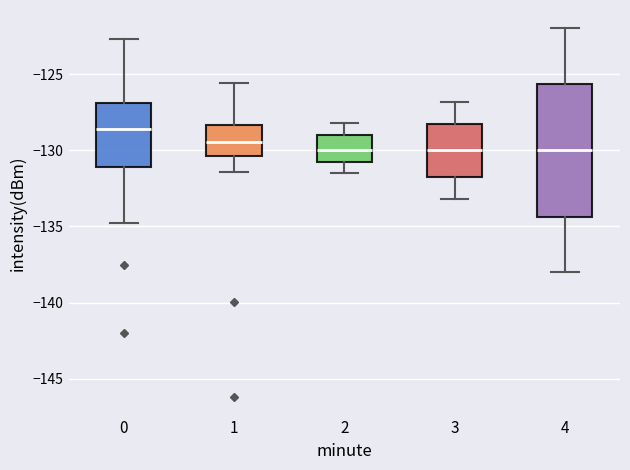

Reading left to right, transcribe this box plot: for each box, give where its median line is, the range the box spans, and where its two whiskers end, as read against the y-axis. The values are not printed on the chart, so give them approximately, as read against the axis.

0: median -128.5, box -131.0 to -127.0, whiskers -135.0 to -122.5
1: median -129.5, box -130.5 to -128.5, whiskers -131.5 to -125.5
2: median -130.0, box -131.0 to -129.0, whiskers -131.5 to -128.0
3: median -130.0, box -131.5 to -128.0, whiskers -133.0 to -127.0
4: median -130.0, box -134.5 to -125.5, whiskers -138.0 to -122.0